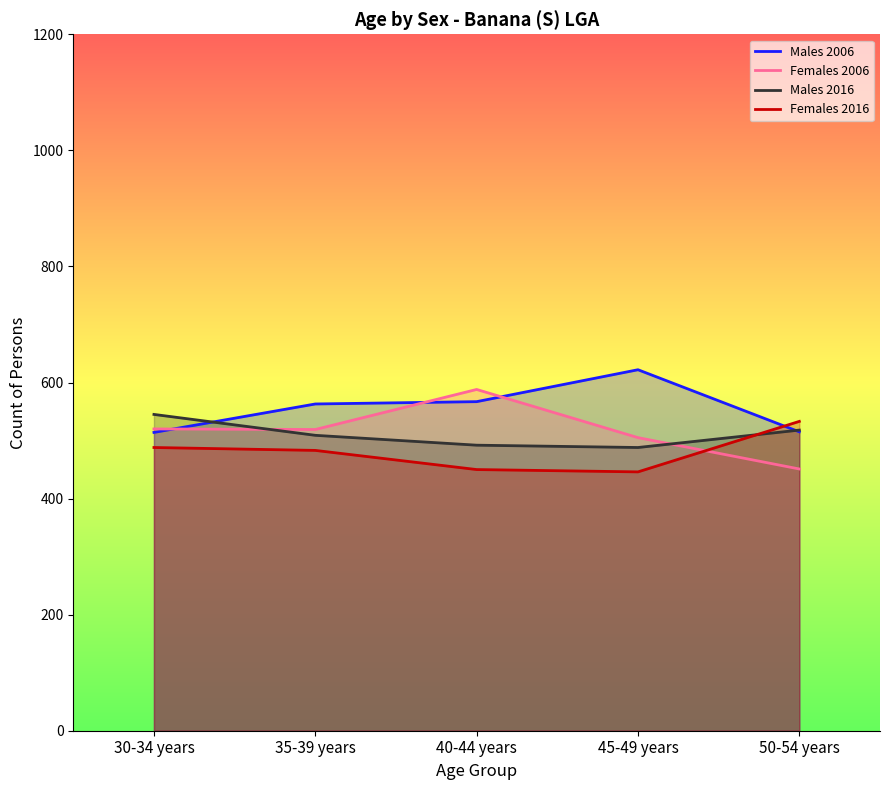

Does the chart have visible grid lines?

No